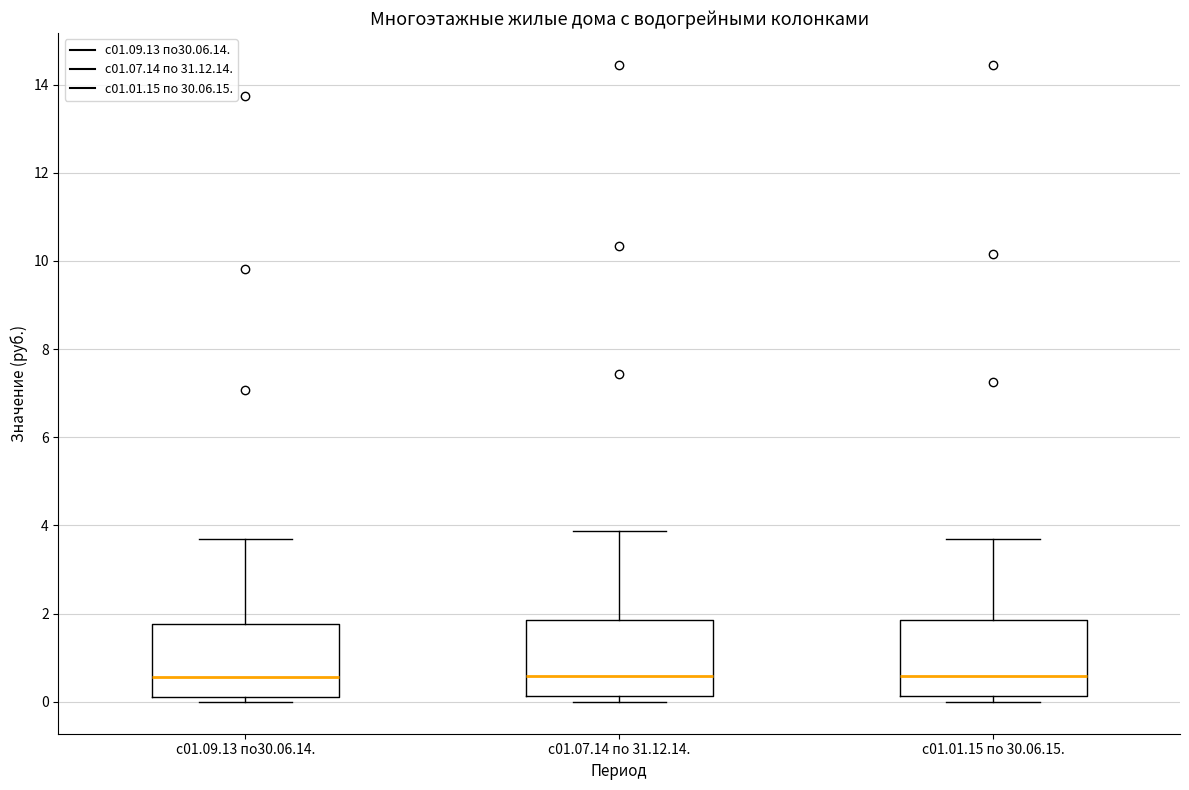

Reading left to right, read every box against the y-axis: the position of its median line, the range the box covers, and the ends of its whiskers. The values are not printed on the chart, so give them approximately, as read against the axis.

с01.09.13 по30.06.14.: median 0.6, box 0.2 to 1.8, whiskers 0.0 to 3.6
с01.07.14 по 31.12.14.: median 0.6, box 0.2 to 1.8, whiskers 0.0 to 3.8
с01.01.15 по 30.06.15.: median 0.6, box 0.2 to 1.8, whiskers 0.0 to 3.6